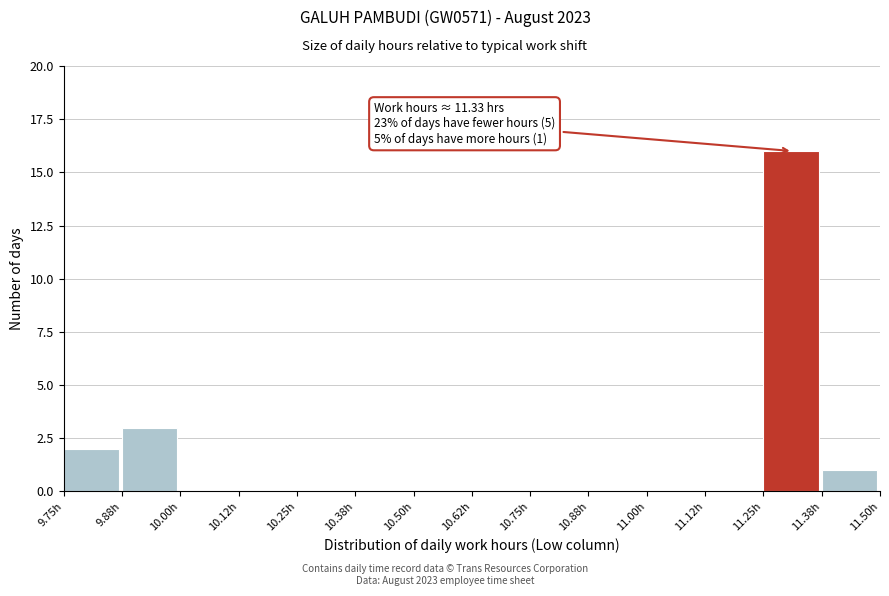

Over which range of the x-axis is the bar tallest?

11.250 to 11.375